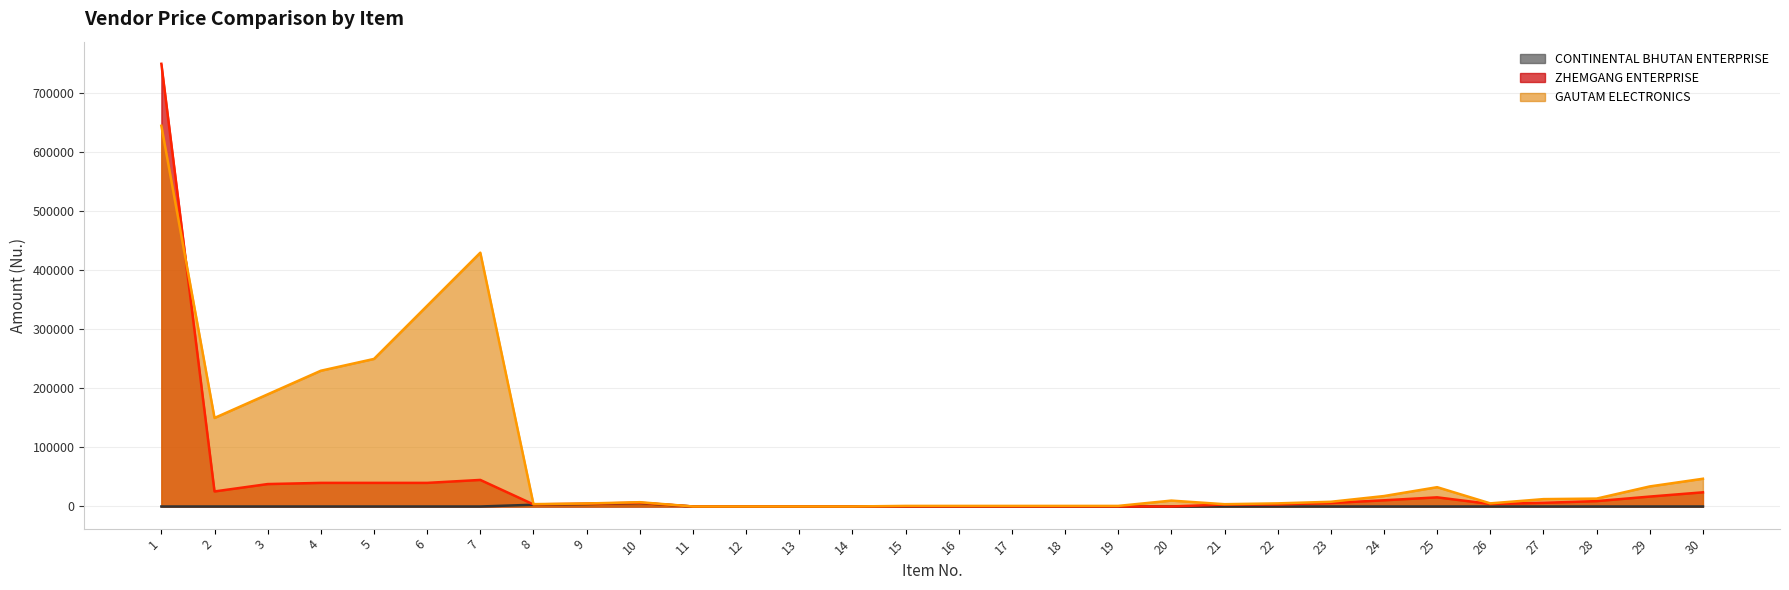

Which label corresponds to the smallest value in the chart?

1